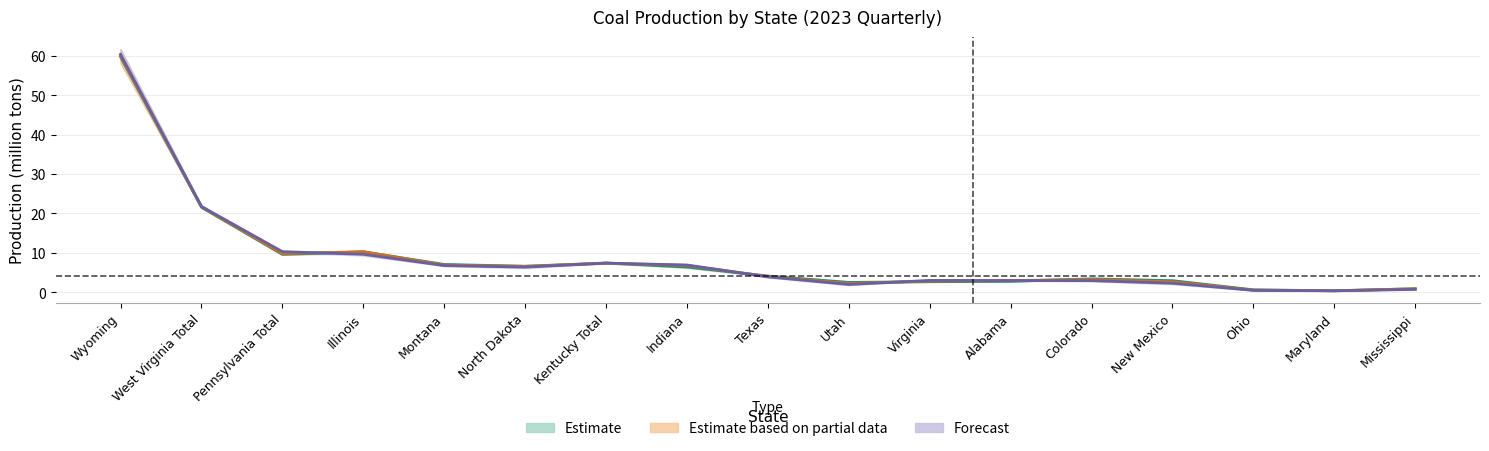

Is this an area chart (filled region under the line)?

No